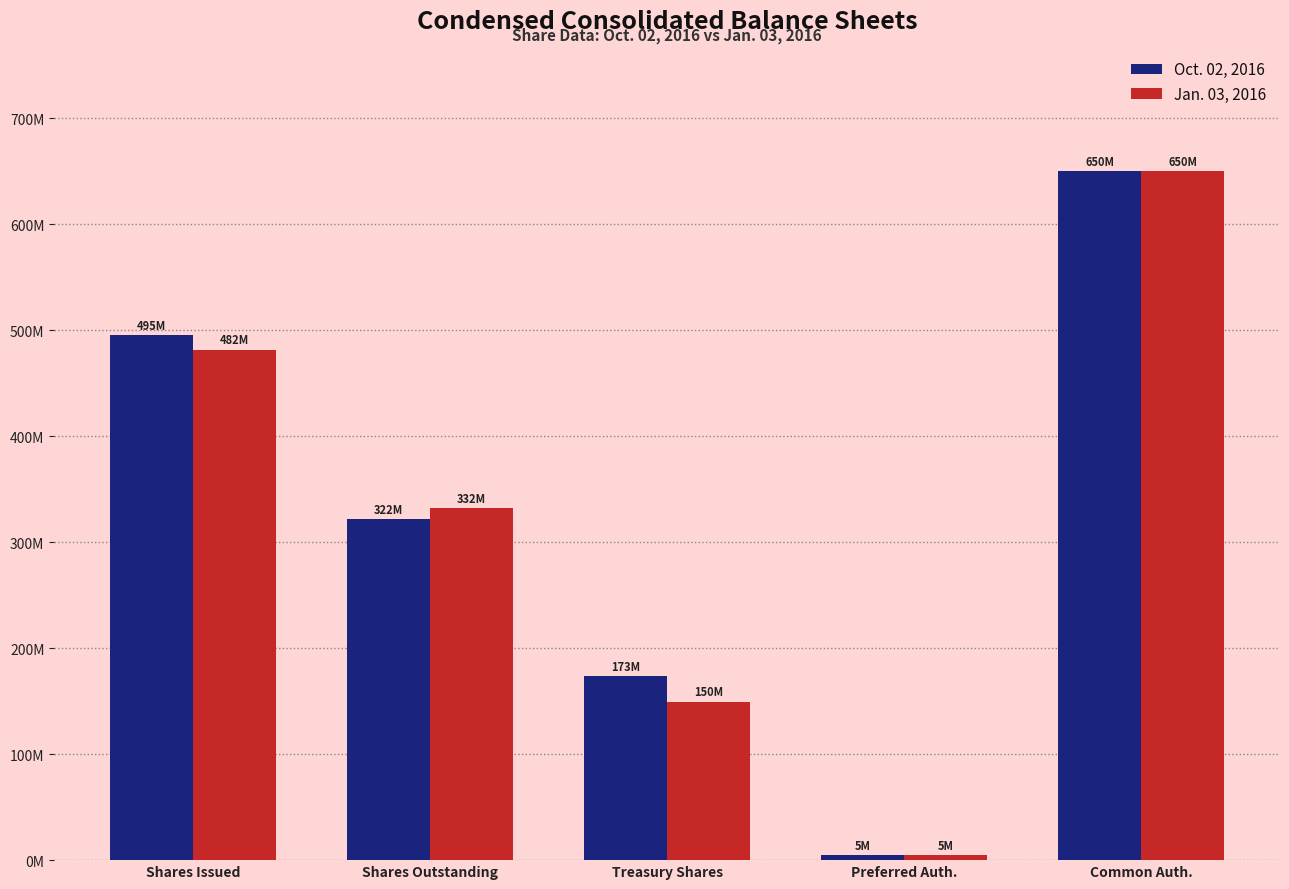

What are all the series names shown in the legend?

Oct. 02, 2016, Jan. 03, 2016